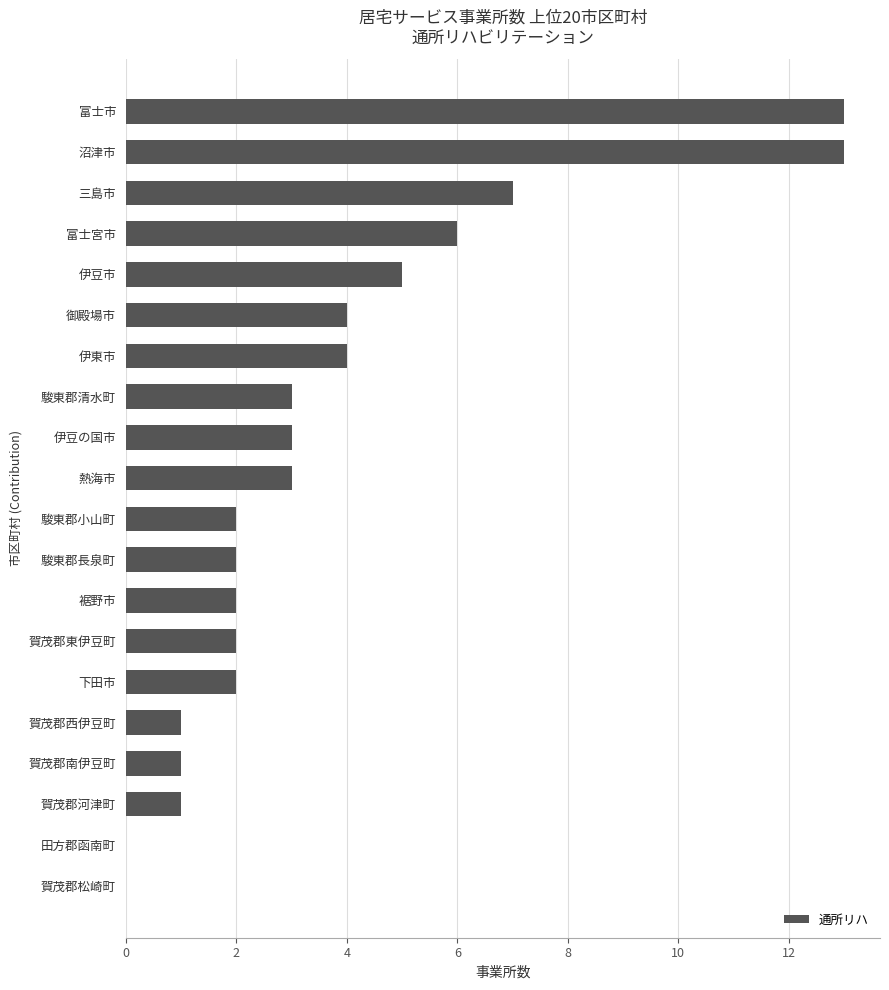

Approximately how many times larger is the value at 駿東郡清水町 compared to 下田市?

1.5